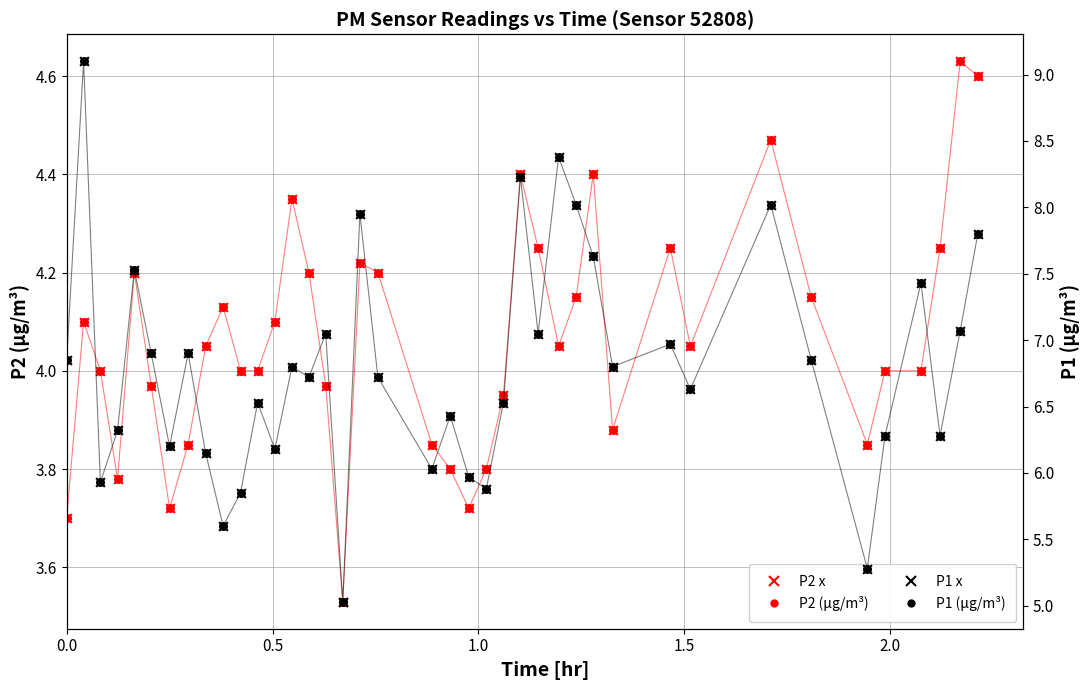

Is the value of P2 x-markers at 17 greater than the value of P1 x-markers at 38?

No